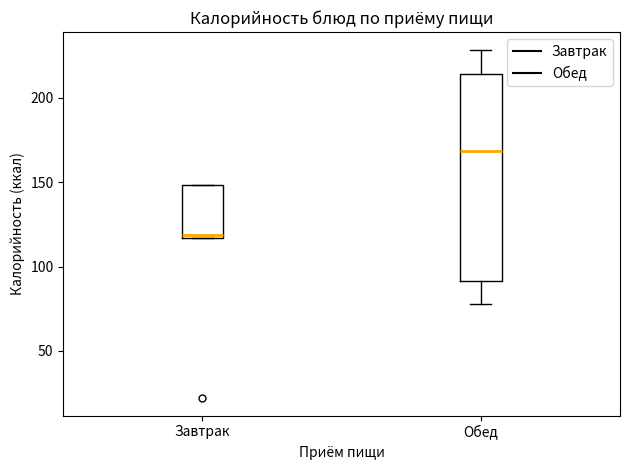

Which box has the highest median line?

Обед